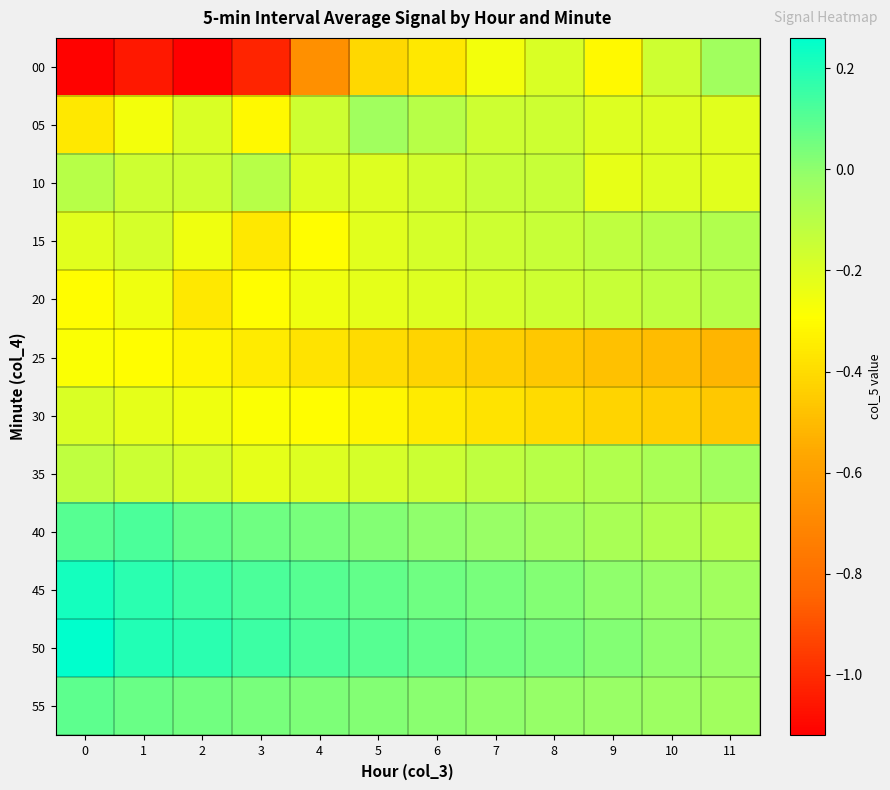

What is the total value across all series at 10?

-1.9